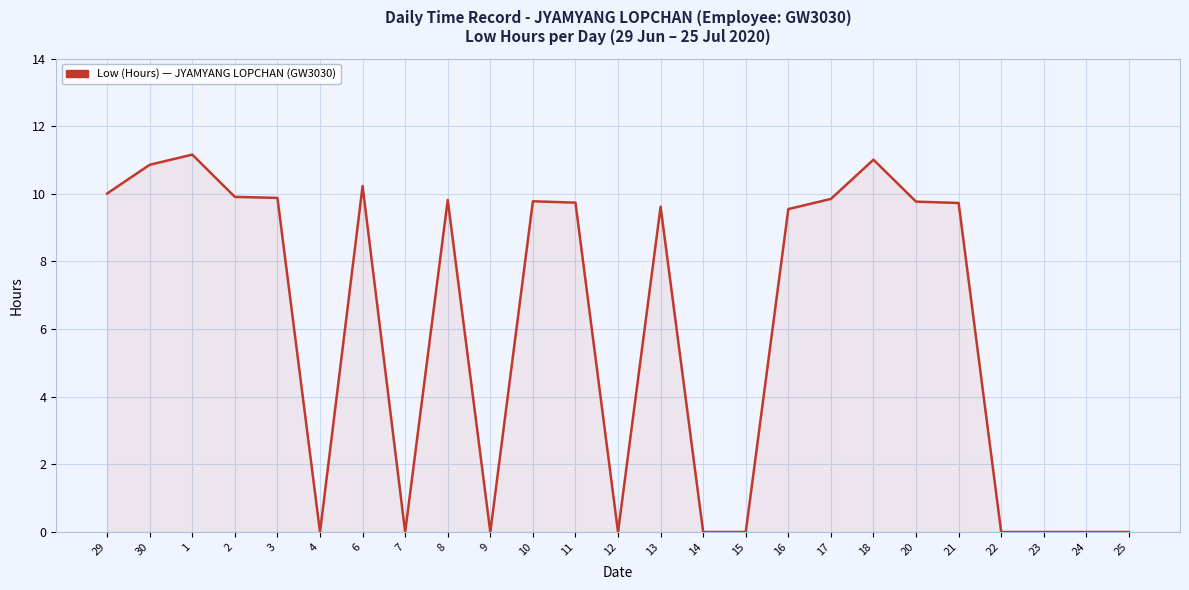

What is the sum of all values?

150.9